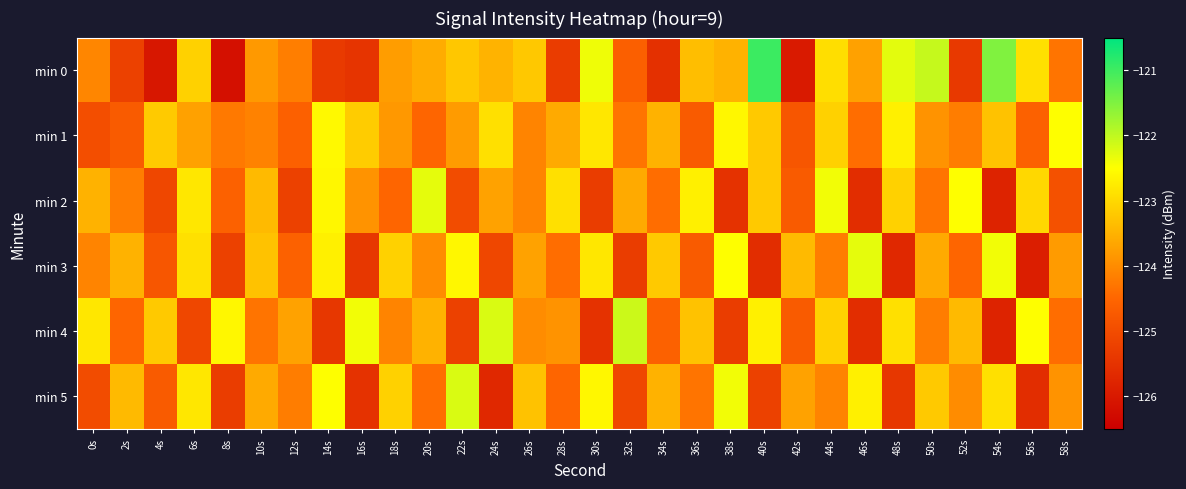

Reading left to right, transcribe all the data shown in this chart.

min 0: 0s=-124.1	2s=-125.2	4s=-126.0	6s=-123.1	8s=-126.2	10s=-123.8	12s=-124.2	14s=-125.3	16s=-125.5	18s=-123.8	20s=-123.6	22s=-123.2	24s=-123.5	26s=-123.2	28s=-125.3	30s=-122.4	32s=-124.6	34s=-125.5	36s=-123.3	38s=-123.5	40s=-121.0	42s=-126.0	44s=-122.9	46s=-123.7	48s=-122.3	50s=-122.1	52s=-125.4	54s=-121.5	56s=-122.9	58s=-124.3
min 1: 0s=-125.0	2s=-124.7	4s=-123.2	6s=-123.7	8s=-124.2	10s=-124.1	12s=-124.6	14s=-122.6	16s=-123.1	18s=-123.8	20s=-124.5	22s=-123.8	24s=-122.9	26s=-124.1	28s=-123.6	30s=-122.8	32s=-124.3	34s=-123.5	36s=-124.7	38s=-122.6	40s=-123.2	42s=-124.8	44s=-123.1	46s=-124.4	48s=-122.7	50s=-123.9	52s=-124.2	54s=-123.3	56s=-124.6	58s=-122.5
min 2: 0s=-123.5	2s=-124.2	4s=-125.1	6s=-122.8	8s=-124.6	10s=-123.4	12s=-125.2	14s=-122.6	16s=-123.9	18s=-124.5	20s=-122.3	22s=-125.0	24s=-123.7	26s=-124.1	28s=-122.9	30s=-125.3	32s=-123.6	34s=-124.4	36s=-122.7	38s=-125.5	40s=-123.2	42s=-124.7	44s=-122.4	46s=-125.6	48s=-123.1	50s=-124.3	52s=-122.5	54s=-125.8	56s=-123.0	58s=-124.9
min 3: 0s=-124.1	2s=-123.5	4s=-124.8	6s=-122.9	8s=-125.2	10s=-123.3	12s=-124.6	14s=-122.7	16s=-125.4	18s=-123.1	20s=-124.0	22s=-122.6	24s=-125.1	26s=-123.7	28s=-124.4	30s=-122.8	32s=-125.3	34s=-123.2	36s=-124.7	38s=-122.5	40s=-125.6	42s=-123.4	44s=-124.2	46s=-122.3	48s=-125.7	50s=-123.6	52s=-124.5	54s=-122.4	56s=-125.9	58s=-123.8
min 4: 0s=-122.8	2s=-124.5	4s=-123.2	6s=-125.1	8s=-122.6	10s=-124.3	12s=-123.7	14s=-125.4	16s=-122.4	18s=-124.1	20s=-123.5	22s=-125.2	24s=-122.2	26s=-124.0	28s=-123.9	30s=-125.5	32s=-122.1	34s=-124.6	36s=-123.3	38s=-125.3	40s=-122.7	42s=-124.7	44s=-123.1	46s=-125.6	48s=-122.9	50s=-124.2	52s=-123.4	54s=-125.8	56s=-122.5	58s=-124.4
min 5: 0s=-125.0	2s=-123.4	4s=-124.7	6s=-122.8	8s=-125.3	10s=-123.6	12s=-124.2	14s=-122.5	16s=-125.5	18s=-123.1	20s=-124.4	22s=-122.2	24s=-125.7	26s=-123.3	28s=-124.5	30s=-122.6	32s=-125.1	34s=-123.5	36s=-124.3	38s=-122.4	40s=-125.2	42s=-123.7	44s=-124.1	46s=-122.7	48s=-125.4	50s=-123.2	52s=-124.0	54s=-122.9	56s=-125.6	58s=-123.9